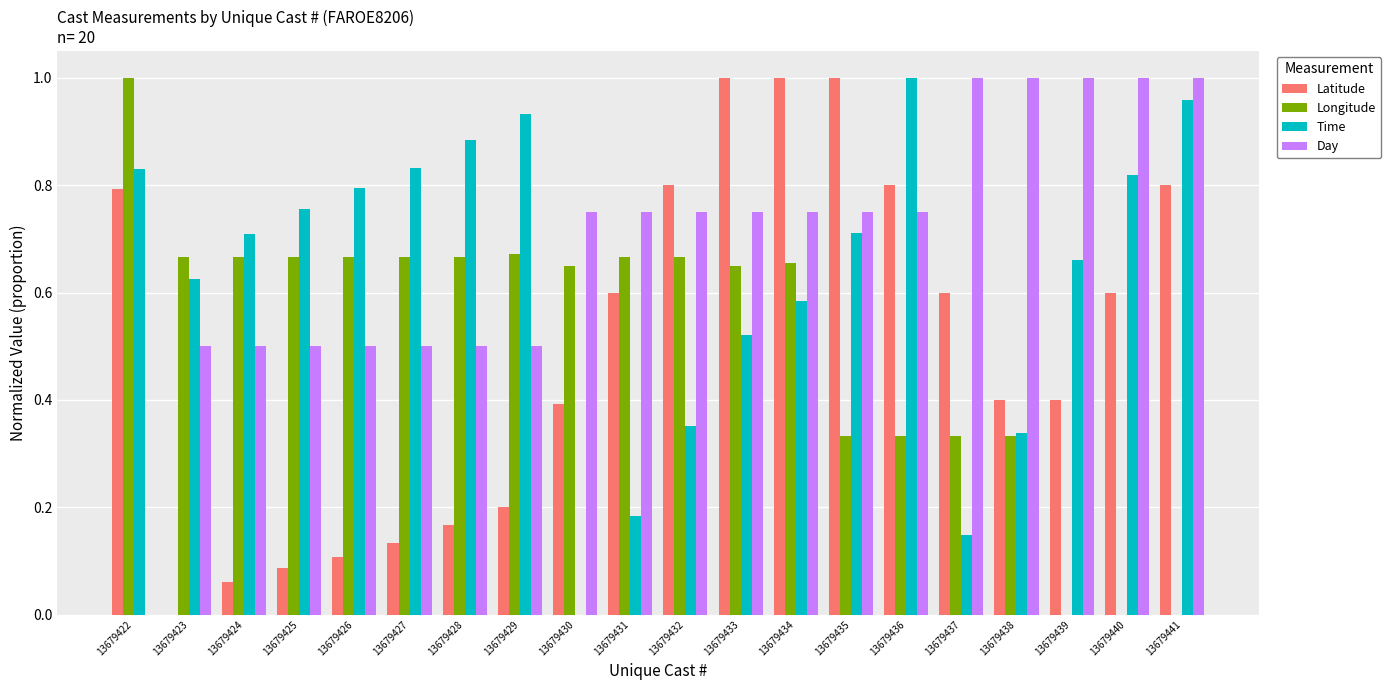

Which series has the largest total across all categories?

Day